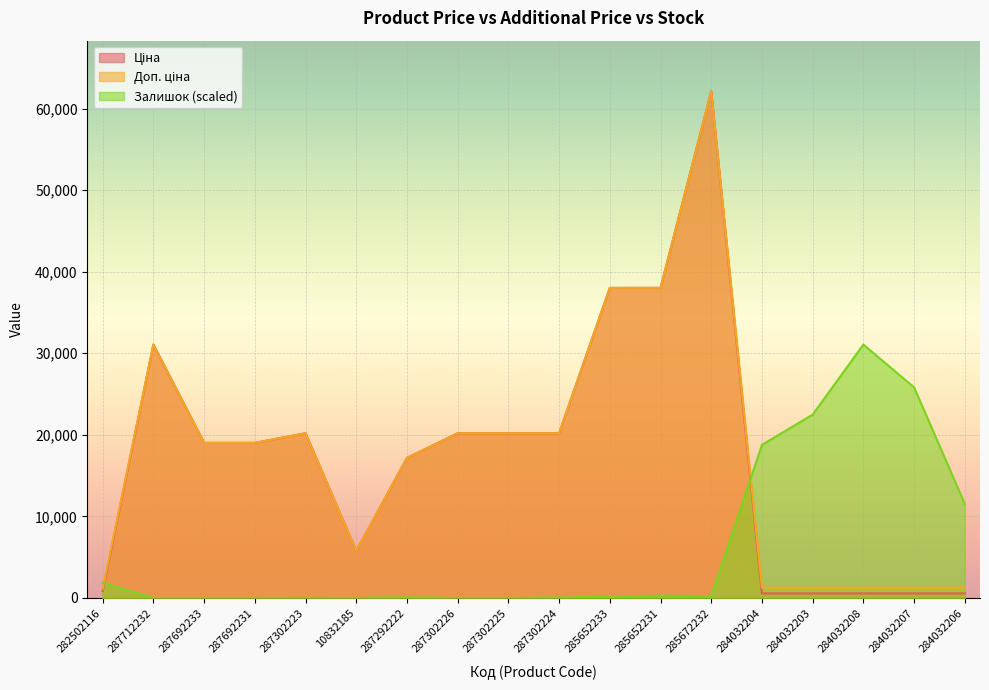

What is the label of the 5th point from the left?

287302223